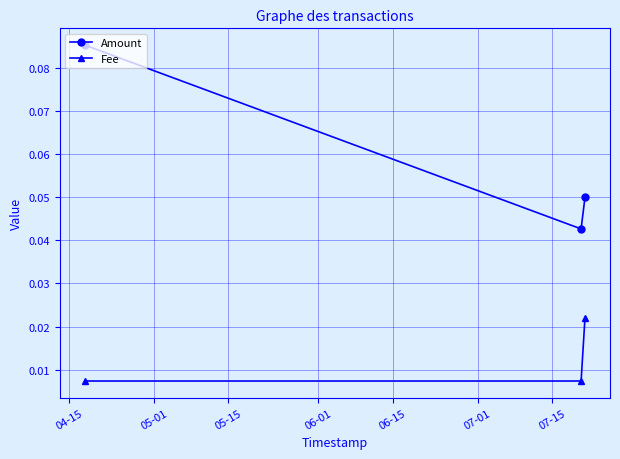

Which series has the widest spread of values?

Amount